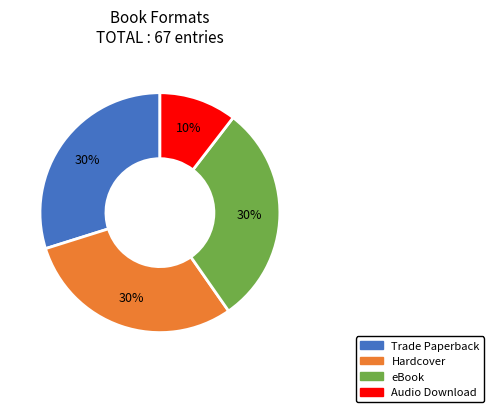

How many segments does this pie chart have?

4